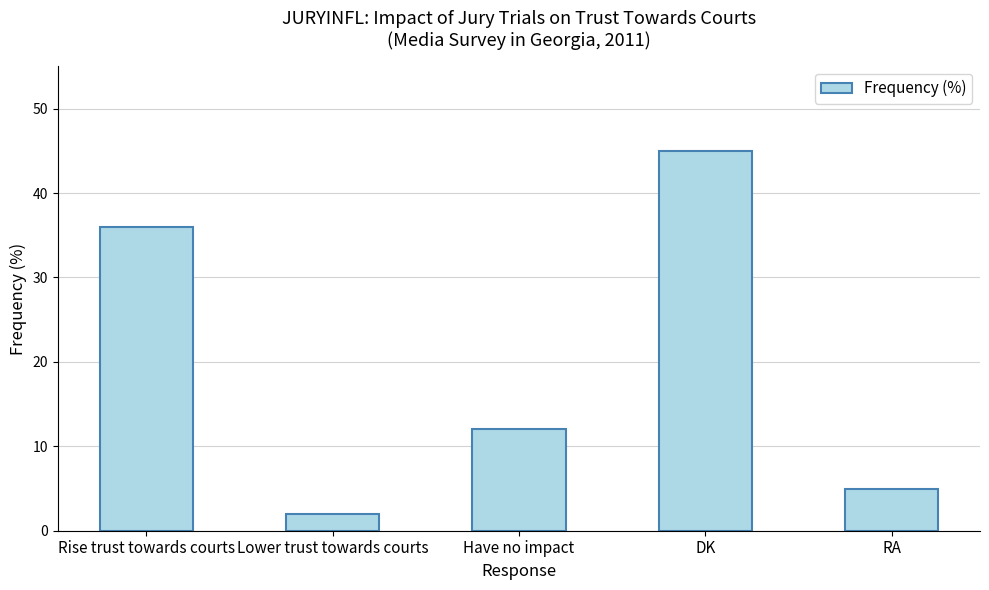

What is the value of the 3rd bar from the left?

12